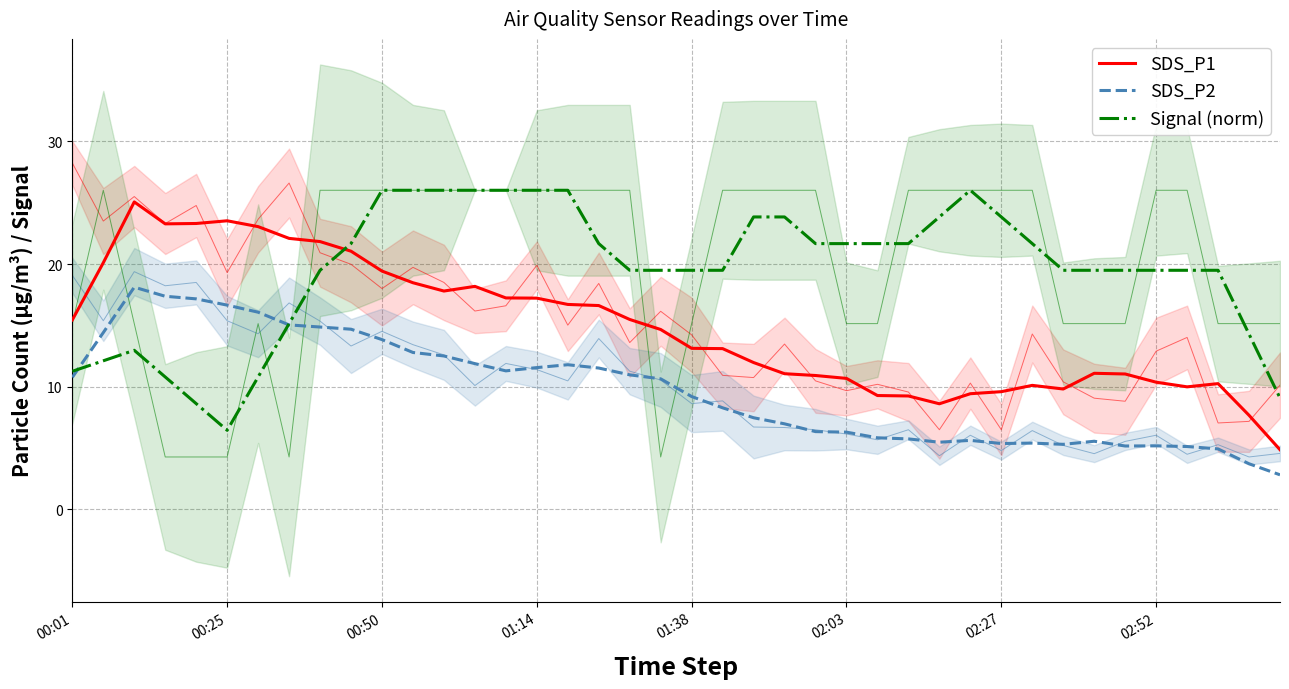

Is the value of SDS_P2 at 14 greater than the value of SDS_P1 at 21?

No